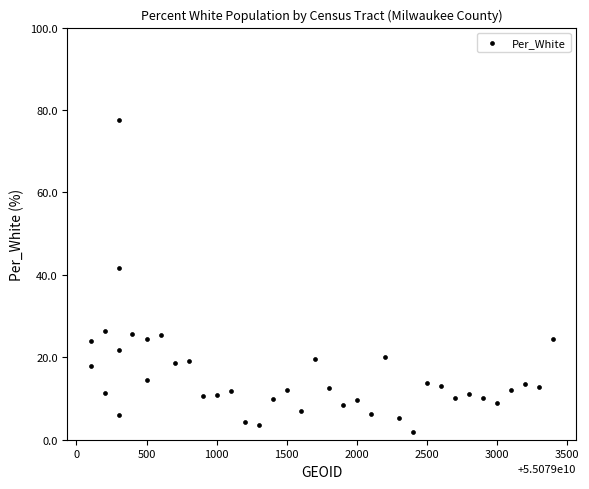

What Y value in the scatter plot is closest to 39?

41.7